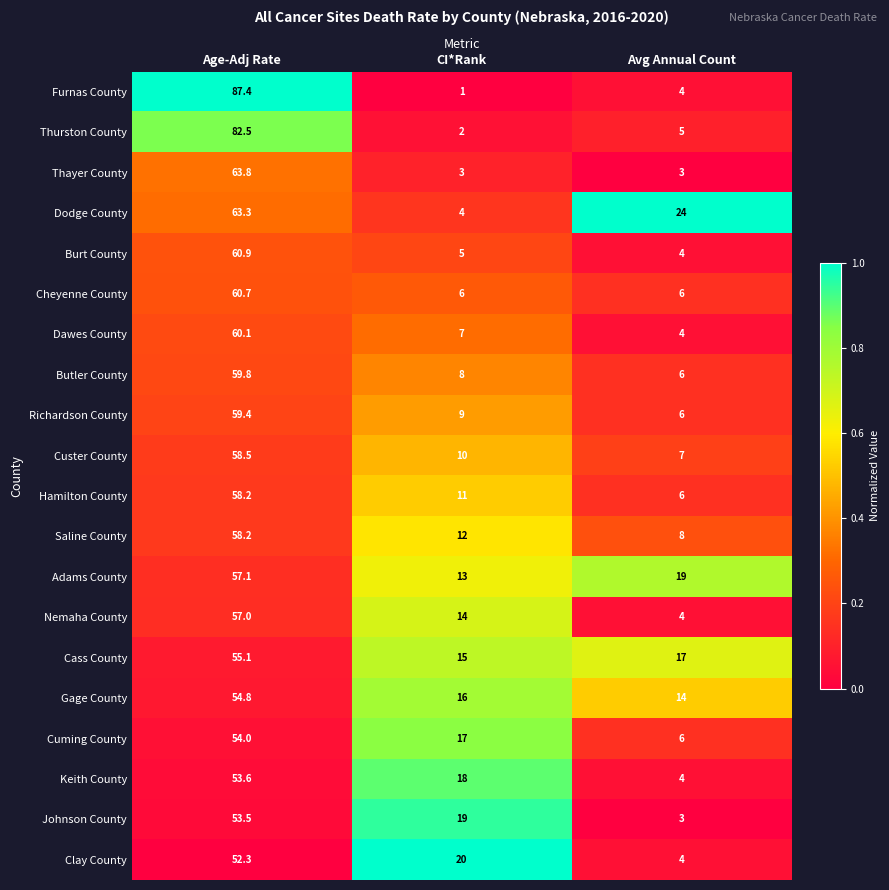

What is the spread (max minus min) of values at Age-Adj Rate?

35.1